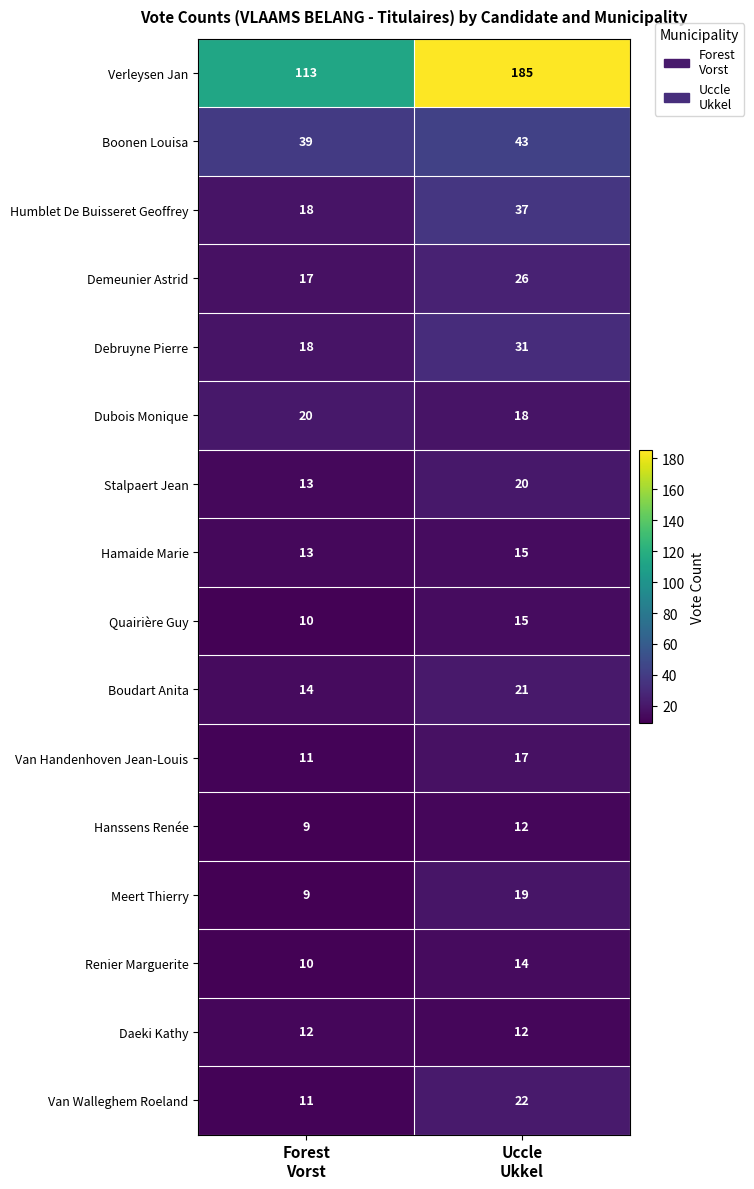

What is the maximum value shown in the chart?

185